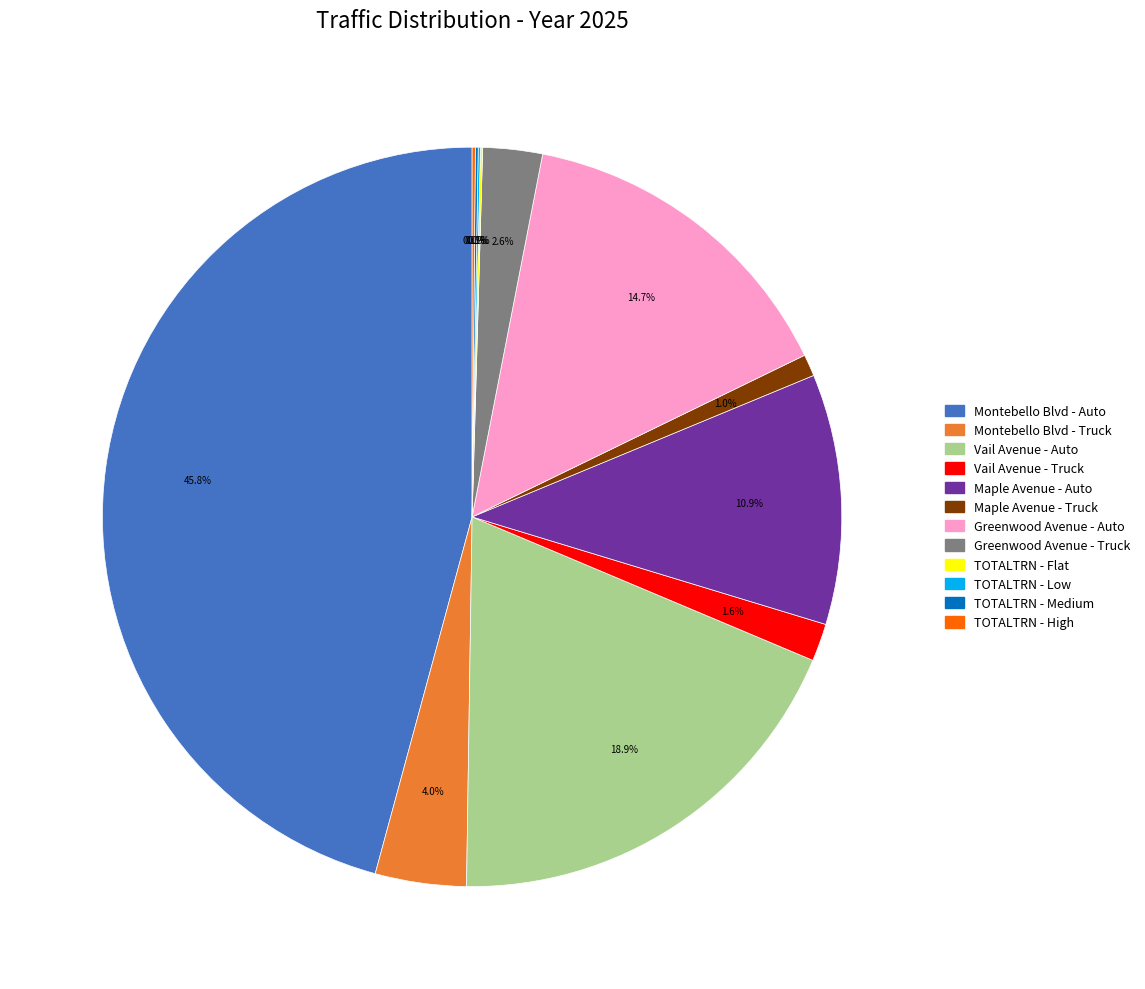

What percentage is the Maple Avenue - Truck slice, to the nearest percent?

1%